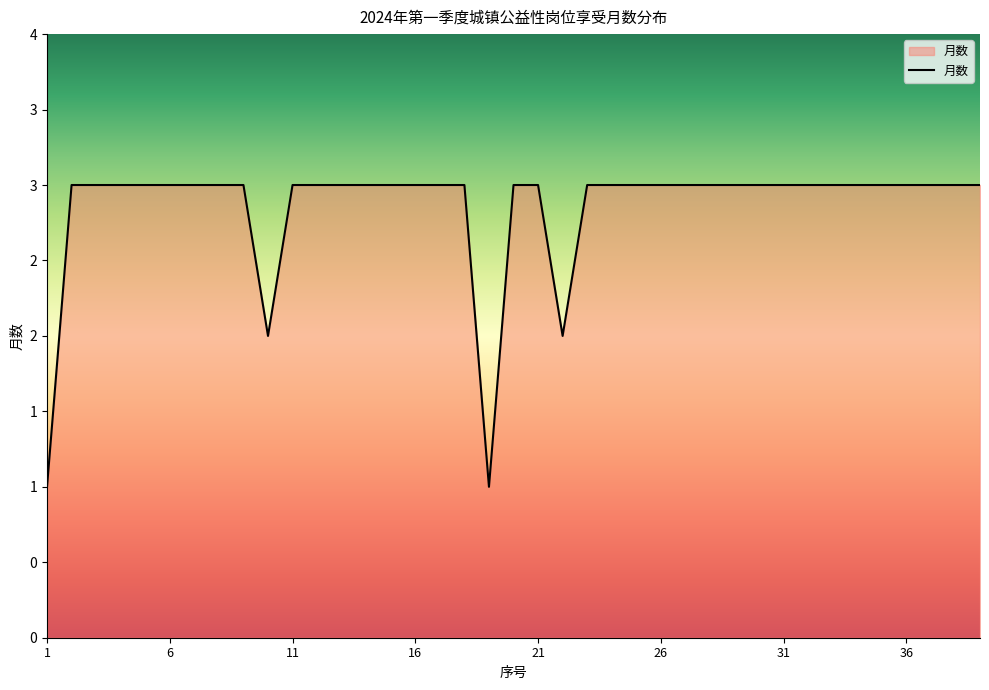

Where is the first local minimum?

10